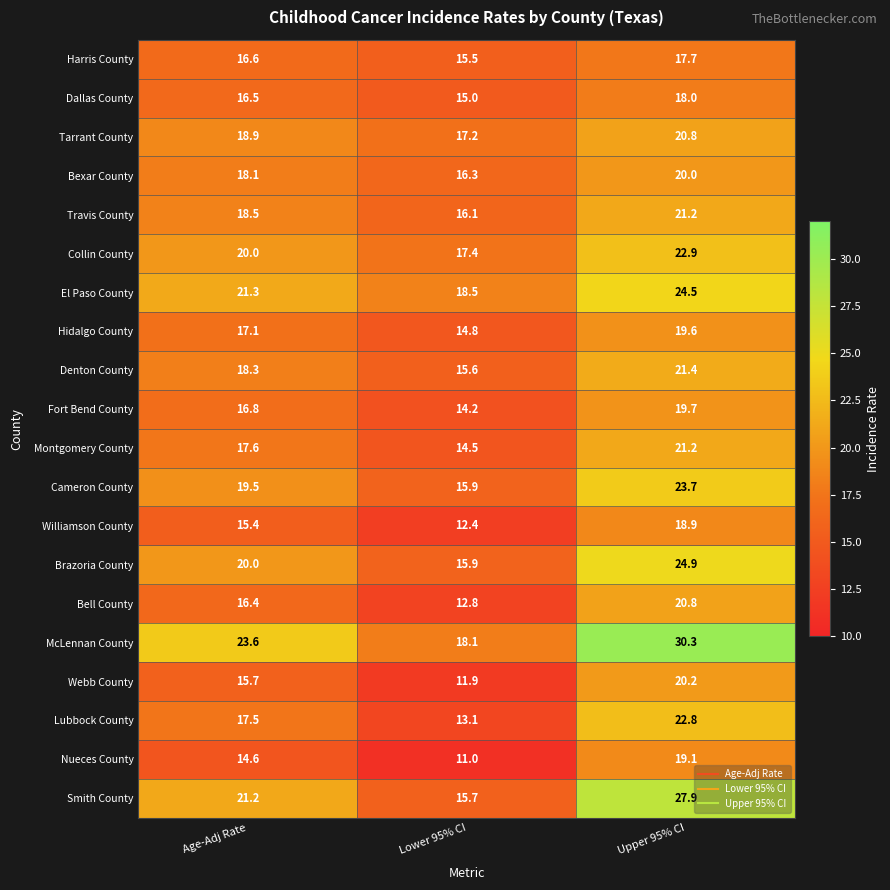

Rank the categories by Collin County value from highest to lowest.

Upper 95% CI, Age-Adj Rate, Lower 95% CI